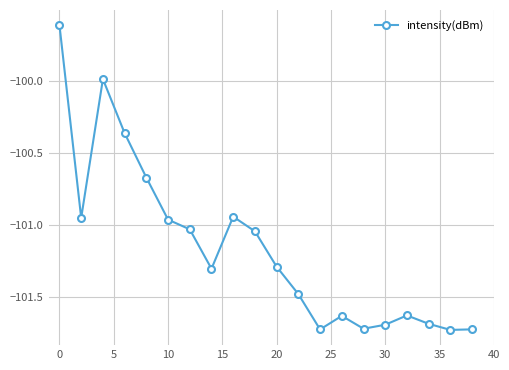

What is the average value?

-101.2